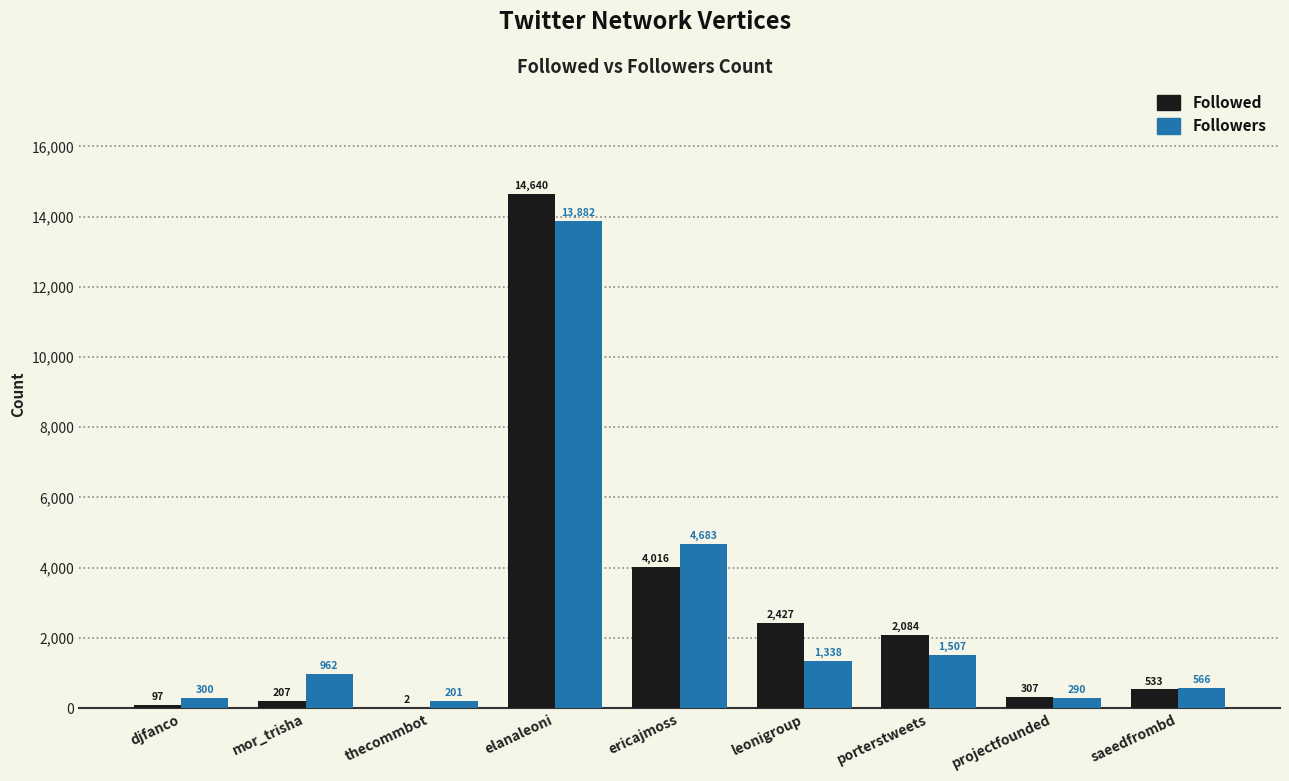

The value of Followed at djfanco is 97. True or false?

True